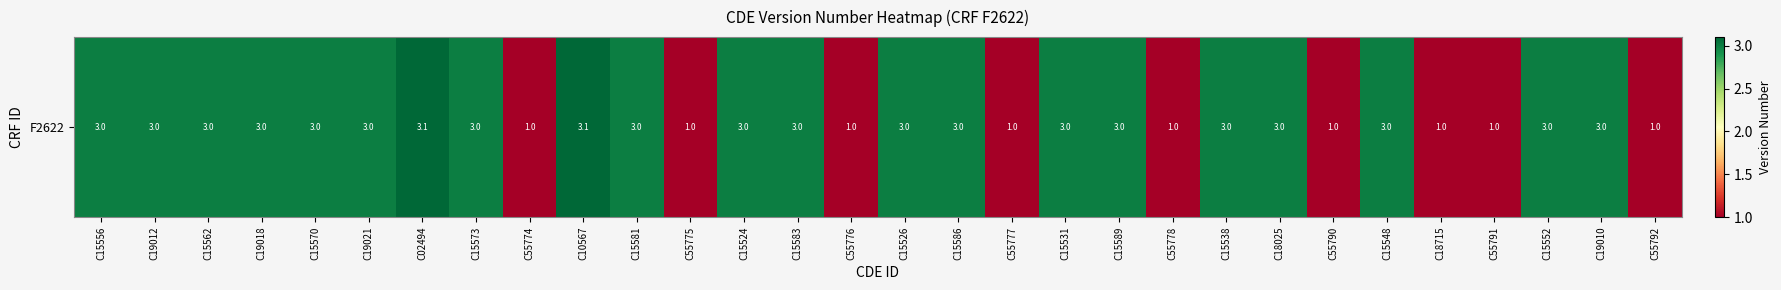

How many distinct data groups are displayed?

1